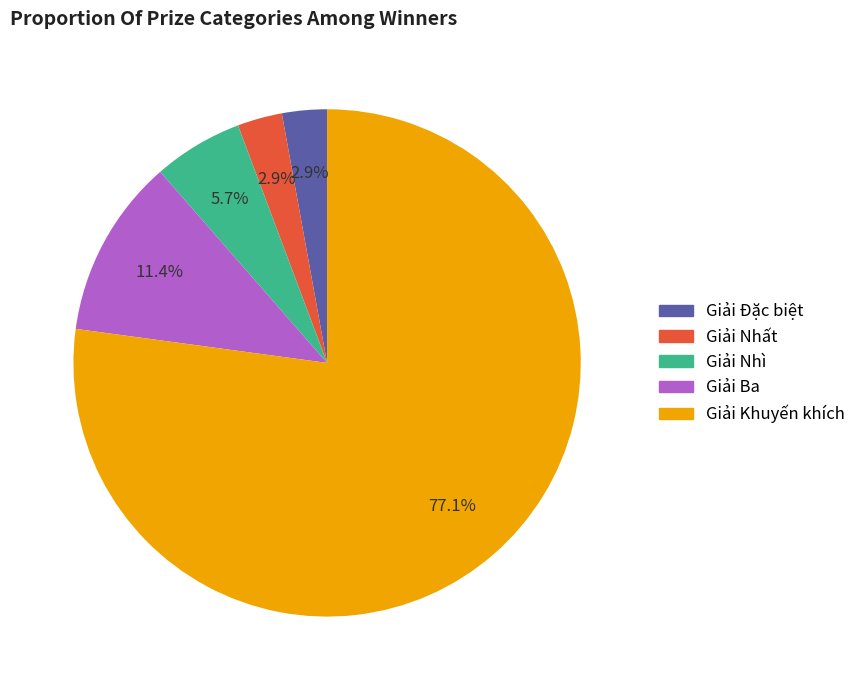

Is there any slice that represents more than half of the pie?

Yes